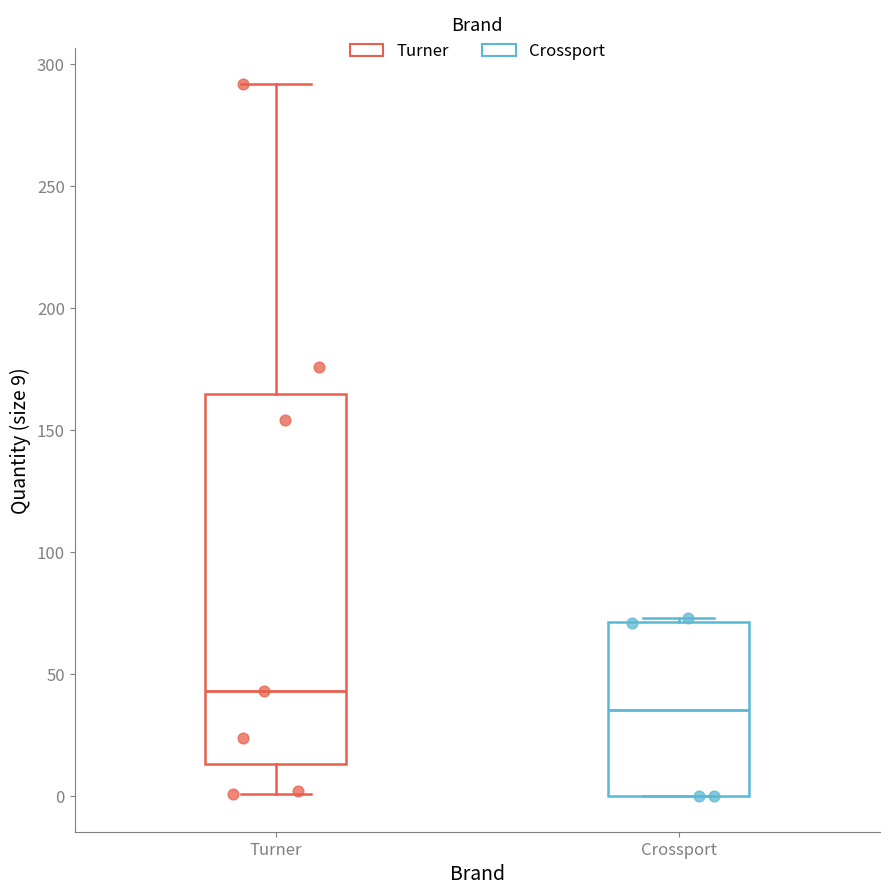

Which box is the tallest, from its lower edge to its upper edge?

Turner